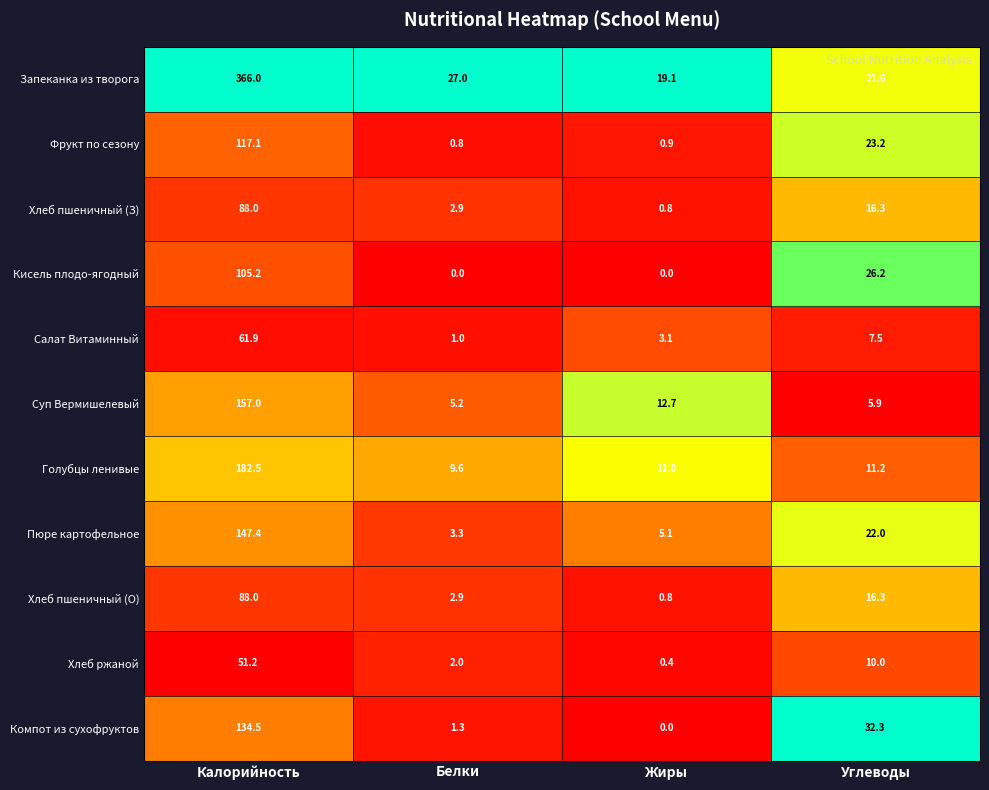

What is the sum of the Суп Вермишелевый values at Углеводы and Жиры?

18.6